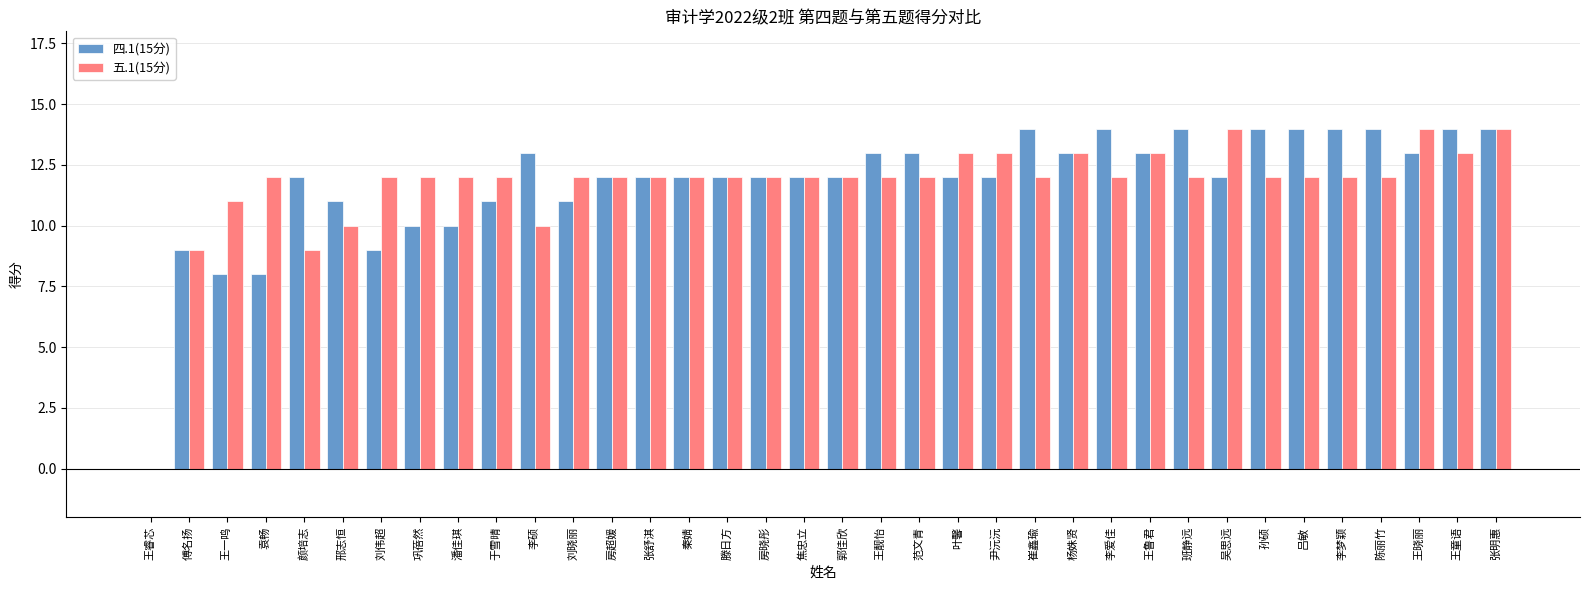

Between 李硕 and 李爱佳, which series saw the biggest shift?

五.1(15分)